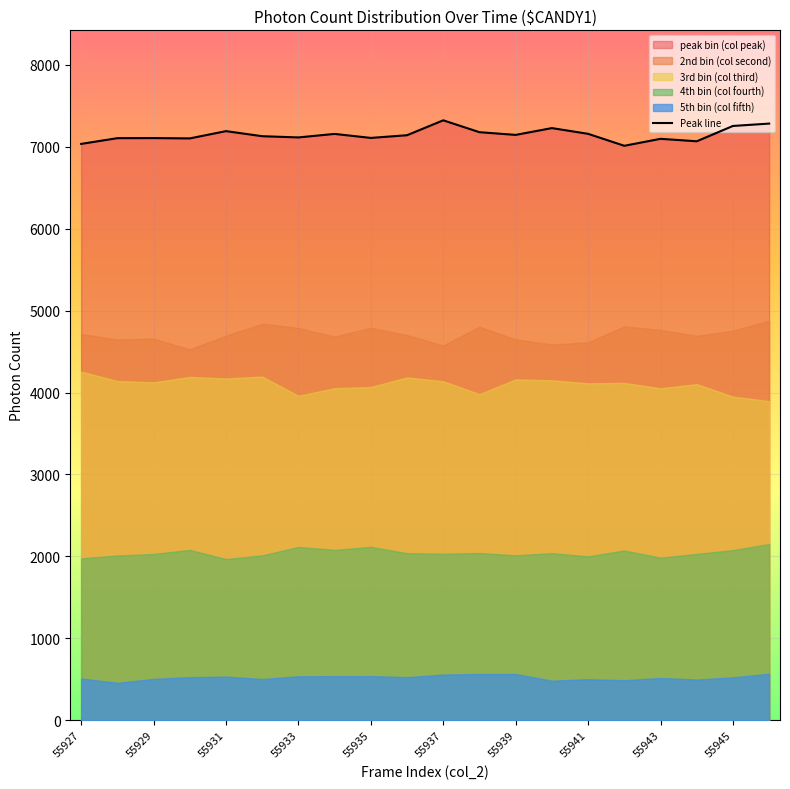

Reading right to left, extract all data points from this chart.

7284	7255	7068	7098	7013	7159	7229	7146	7179	7324	7142	7109	7158	7115	7130	7192	7103	7107	7106	7036